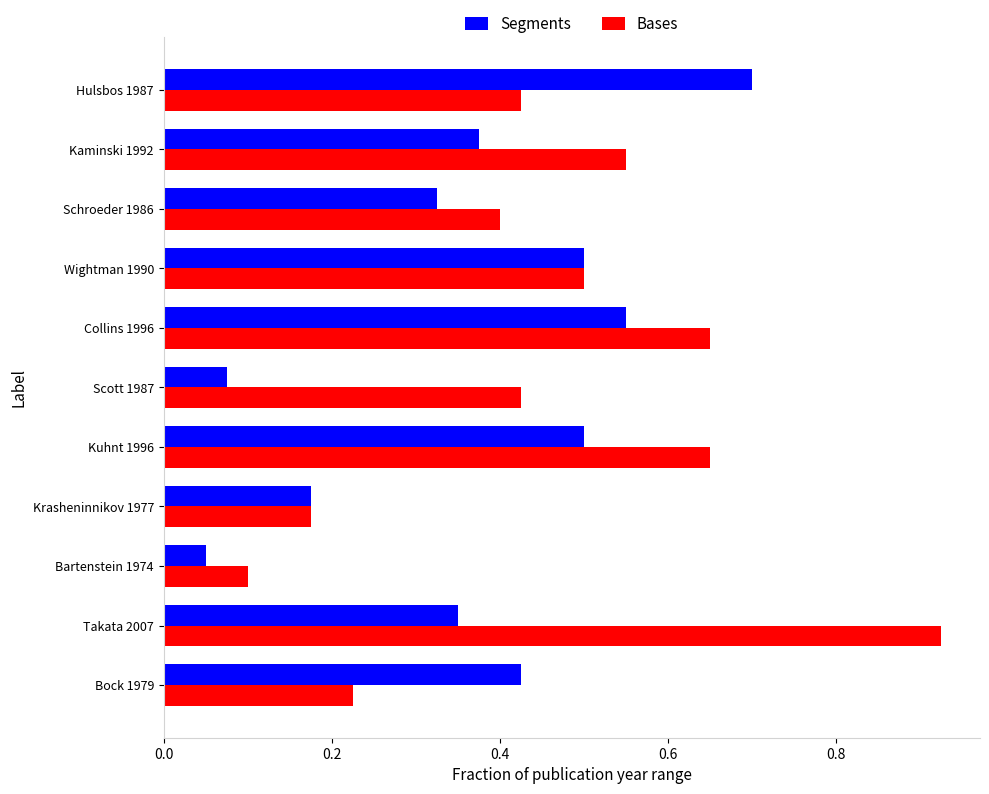

The value of Bases at Bock 1979 is 0.3. True or false?

False